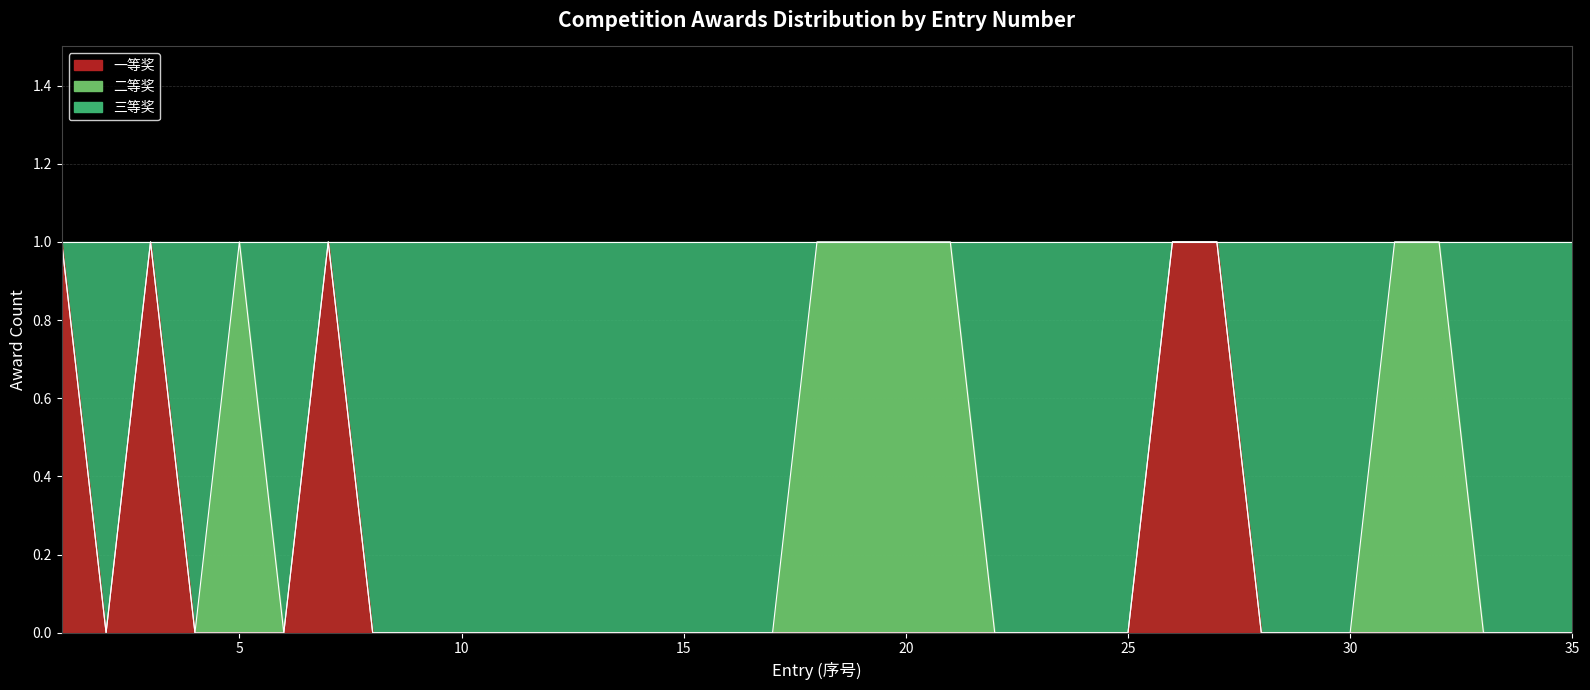

True or false: 一等奖 has a value of 0 at 29.

True